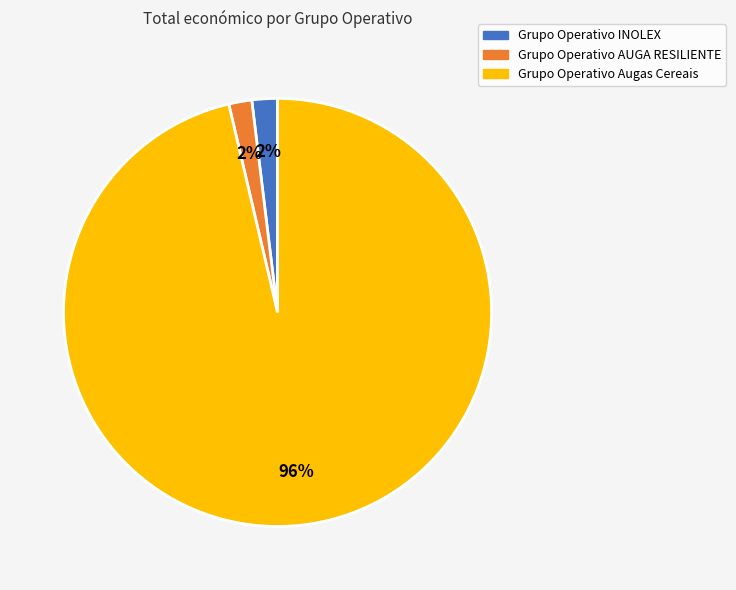

Do Grupo Operativo AUGA RESILIENTE and Grupo Operativo INOLEX together represent more than half of the pie?

No